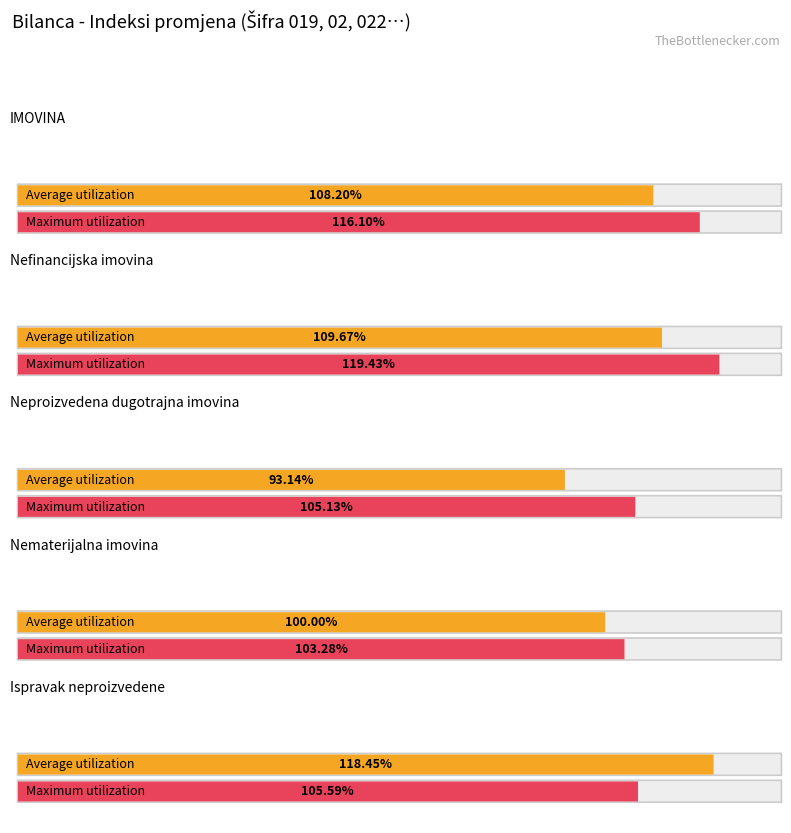

Reading right to left, extract all data points from this chart.

Average utilization: 118.5	100.0	93.1	109.7	108.2
Maximum utilization: 105.6	103.3	105.1	119.4	116.1